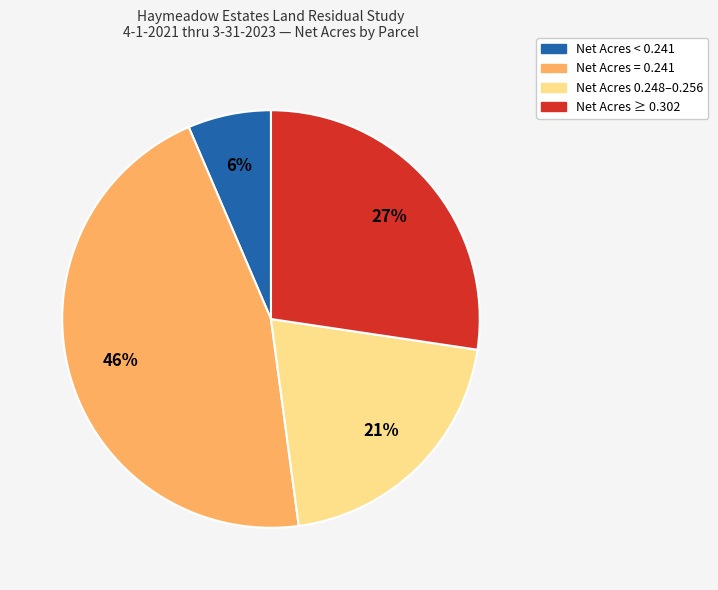

Is there a majority slice in this chart?

No